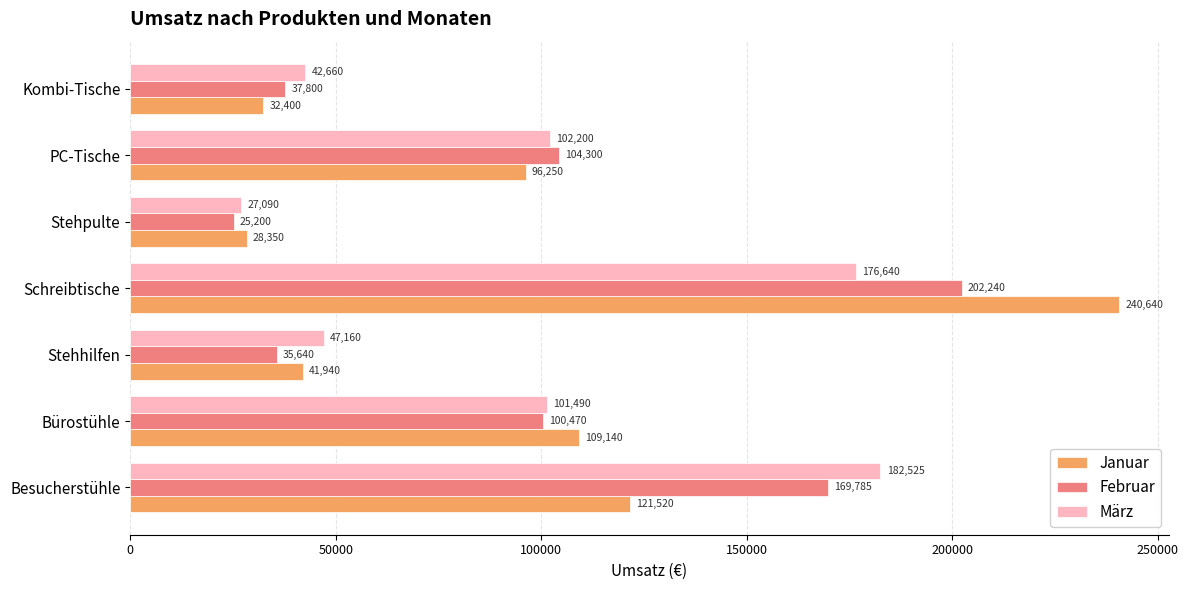

Which category has the lowest value across all series?

Stehpulte